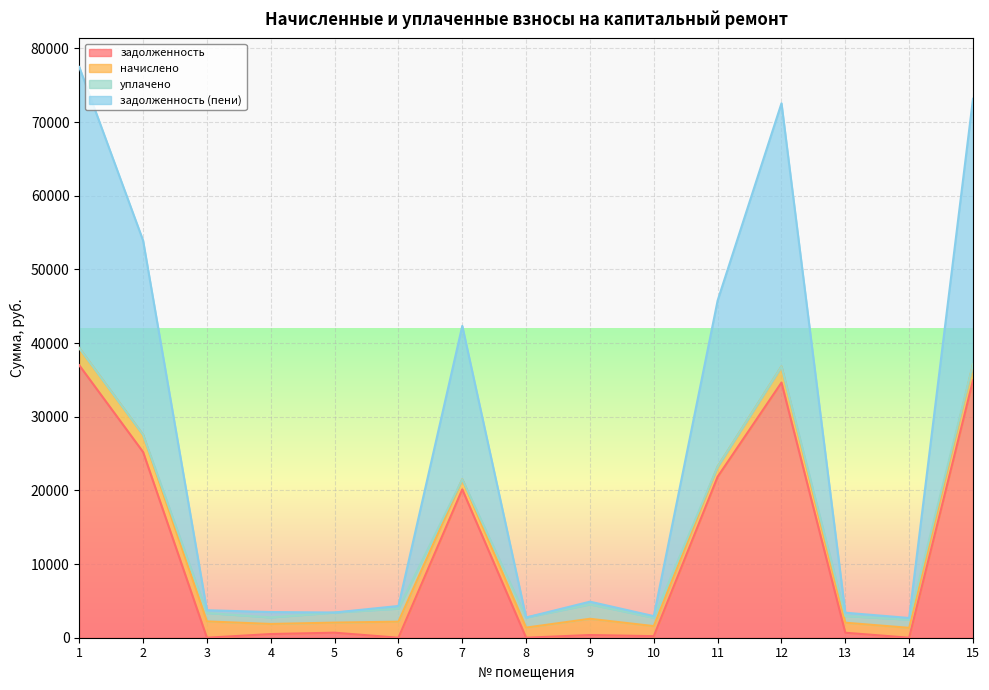

What is the approximate value of задолженность (пени) at 15?

73159.6